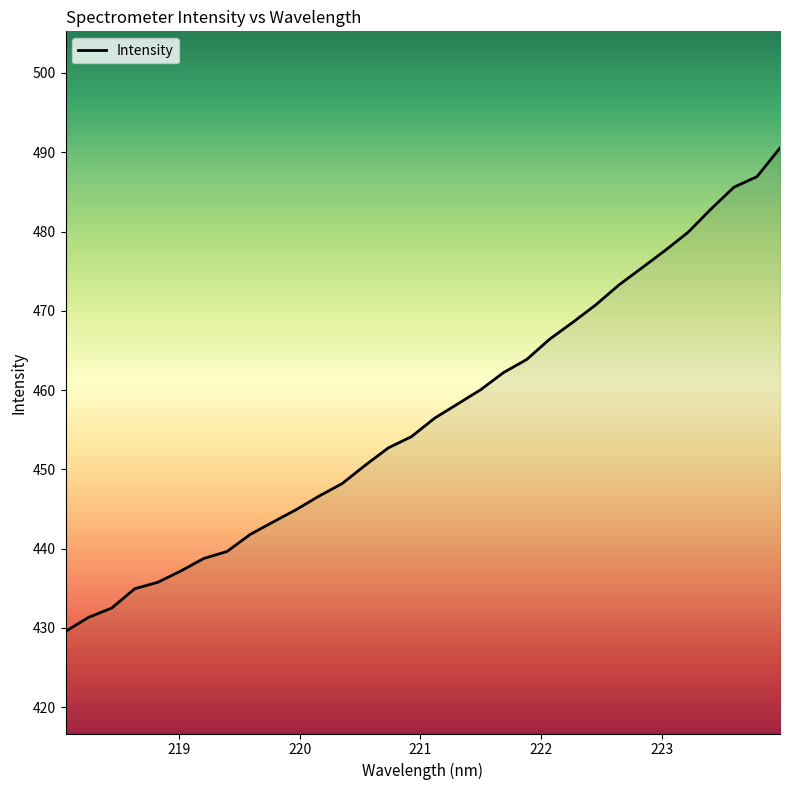

What is the minimum value shown in the chart?

429.6